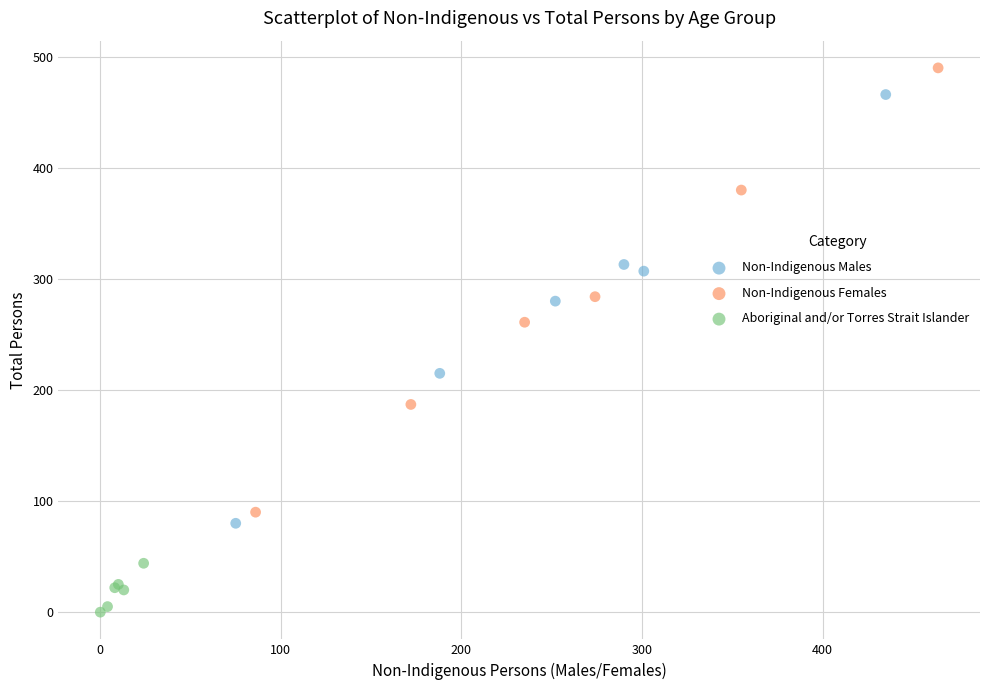

Which series reaches the maximum Y coordinate?

Non-Indigenous Females